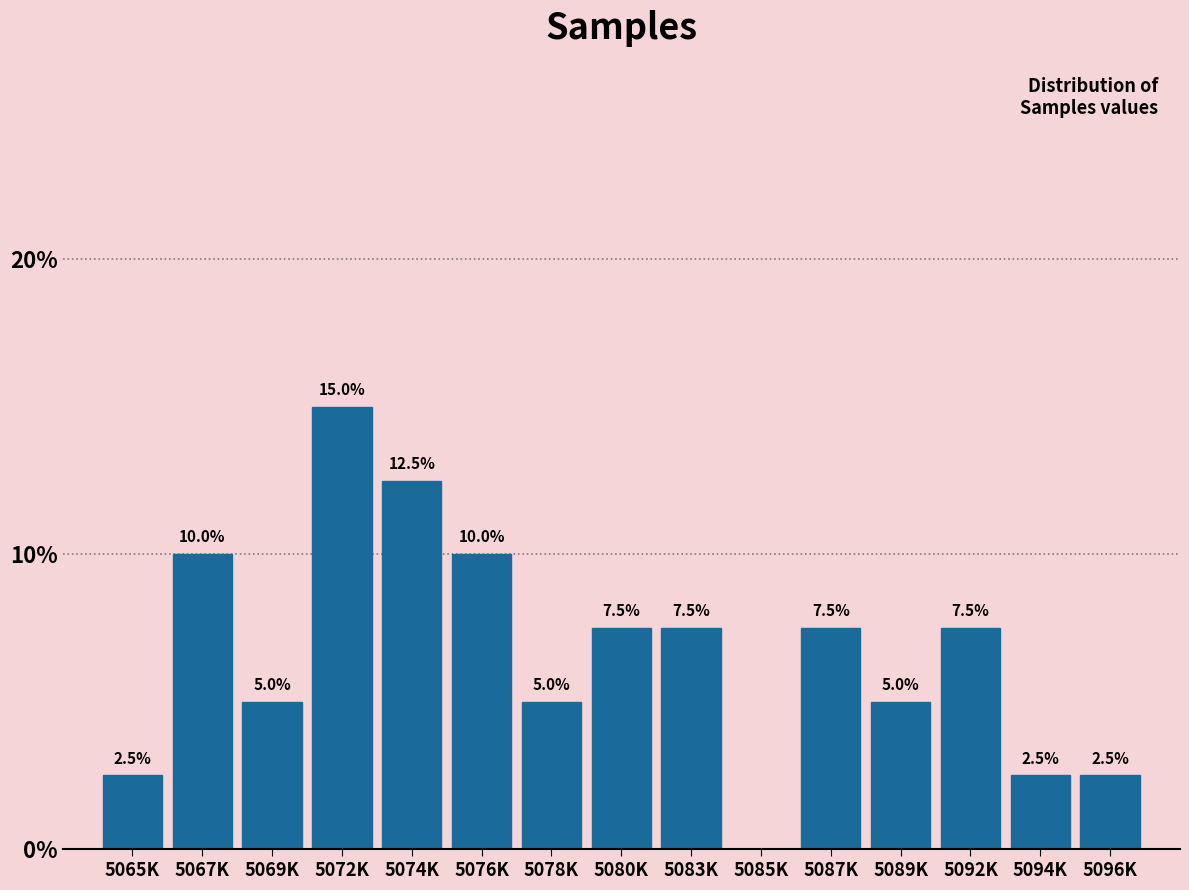

Reading right to left, list all the values displayed in this chart.

5096K=2.5	5094K=2.5	5092K=7.5	5089K=5.0	5087K=7.5	5085K=0.0	5083K=7.5	5080K=7.5	5078K=5.0	5076K=10.0	5074K=12.5	5072K=15.0	5069K=5.0	5067K=10.0	5065K=2.5